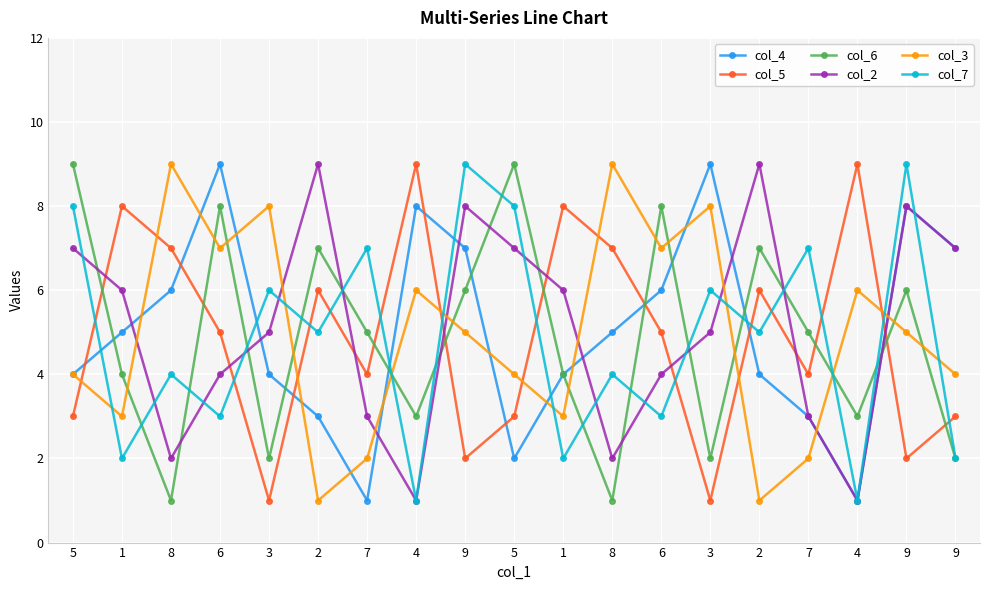

How many lines are shown in the chart?

6